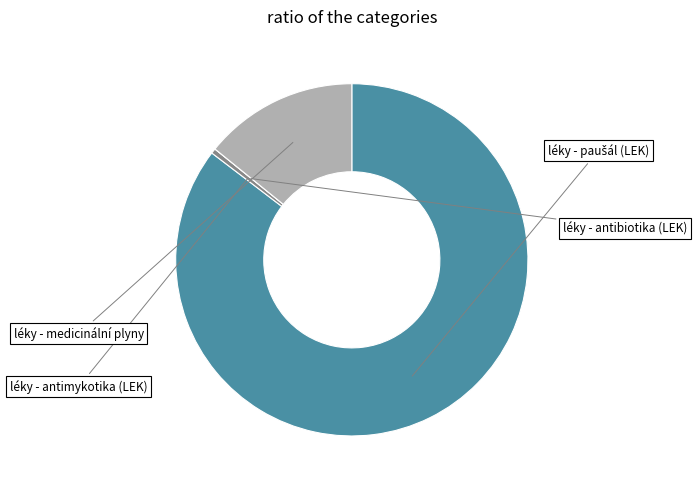

How many segments does this pie chart have?

4